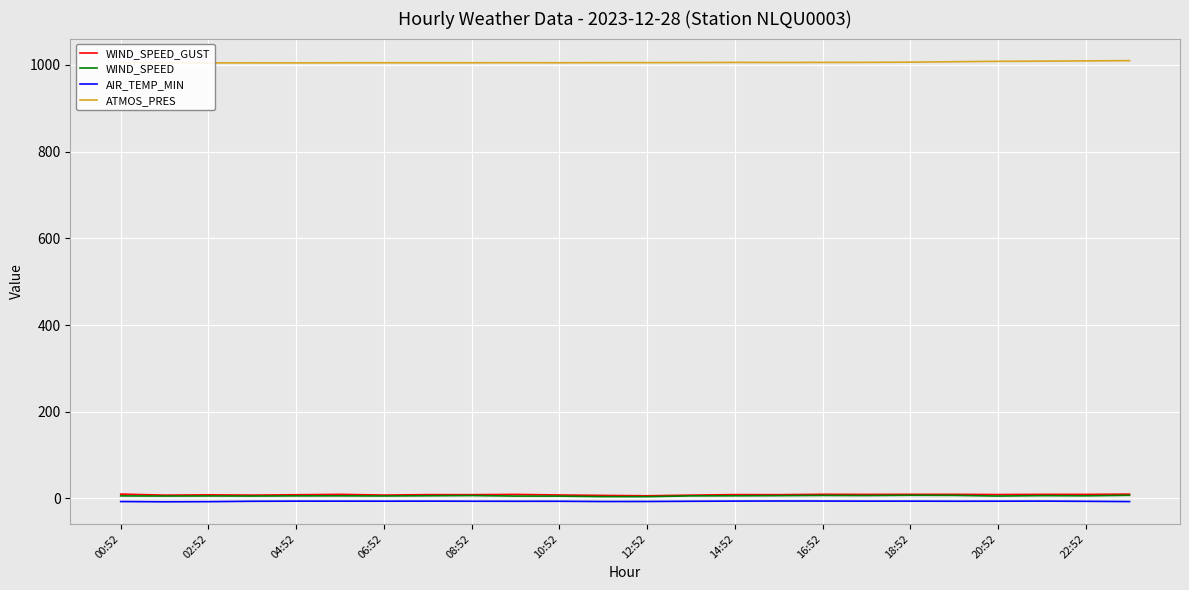

Is it true that AIR_TEMP_MIN equals -7.0 at 00:52?

True